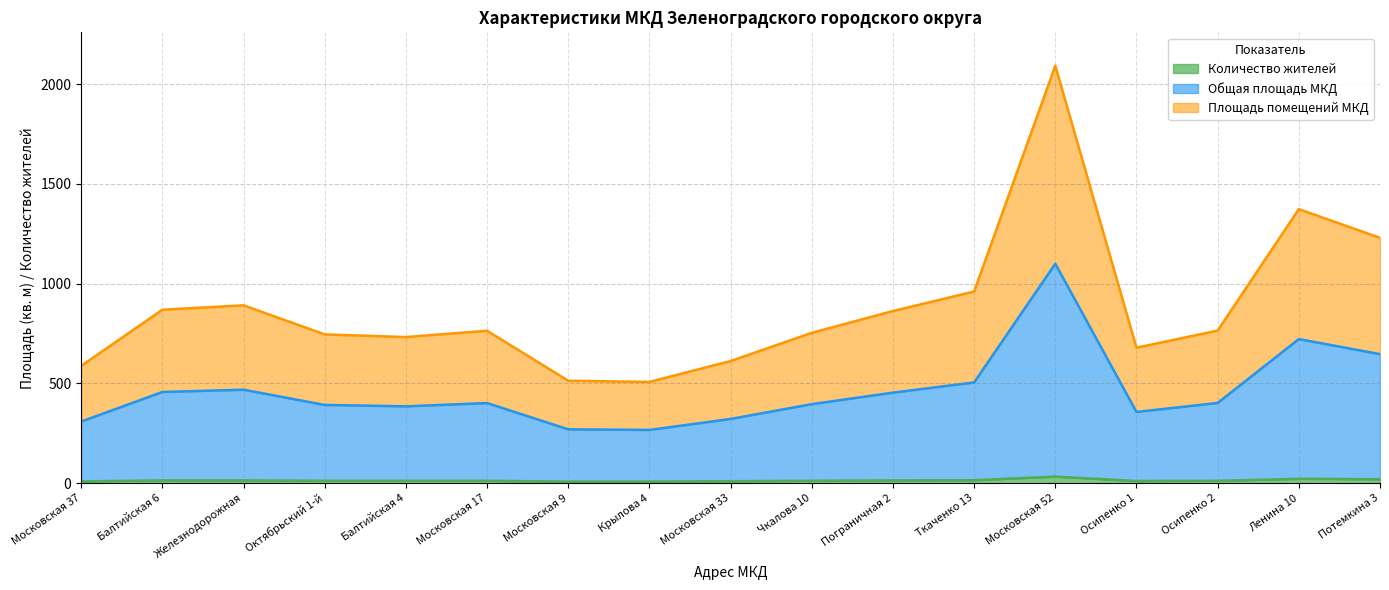

At which category is the sum across all series the highest?

Московская 52